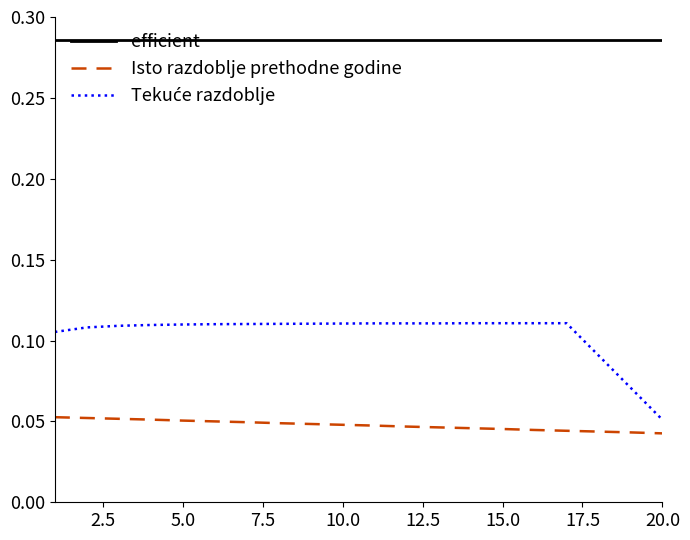

True or false: Isto razdoblje prethodne godine and efficient cross at least once.

False